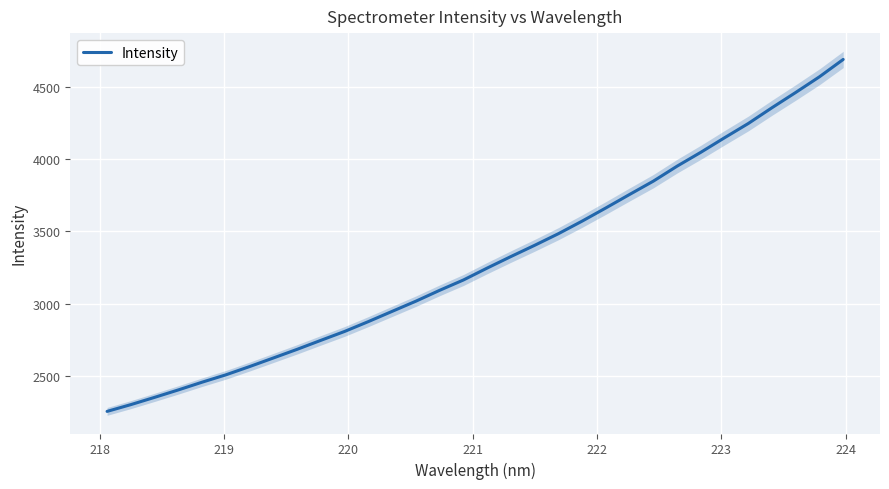

The value at 220 is 907.4. True or false?

False